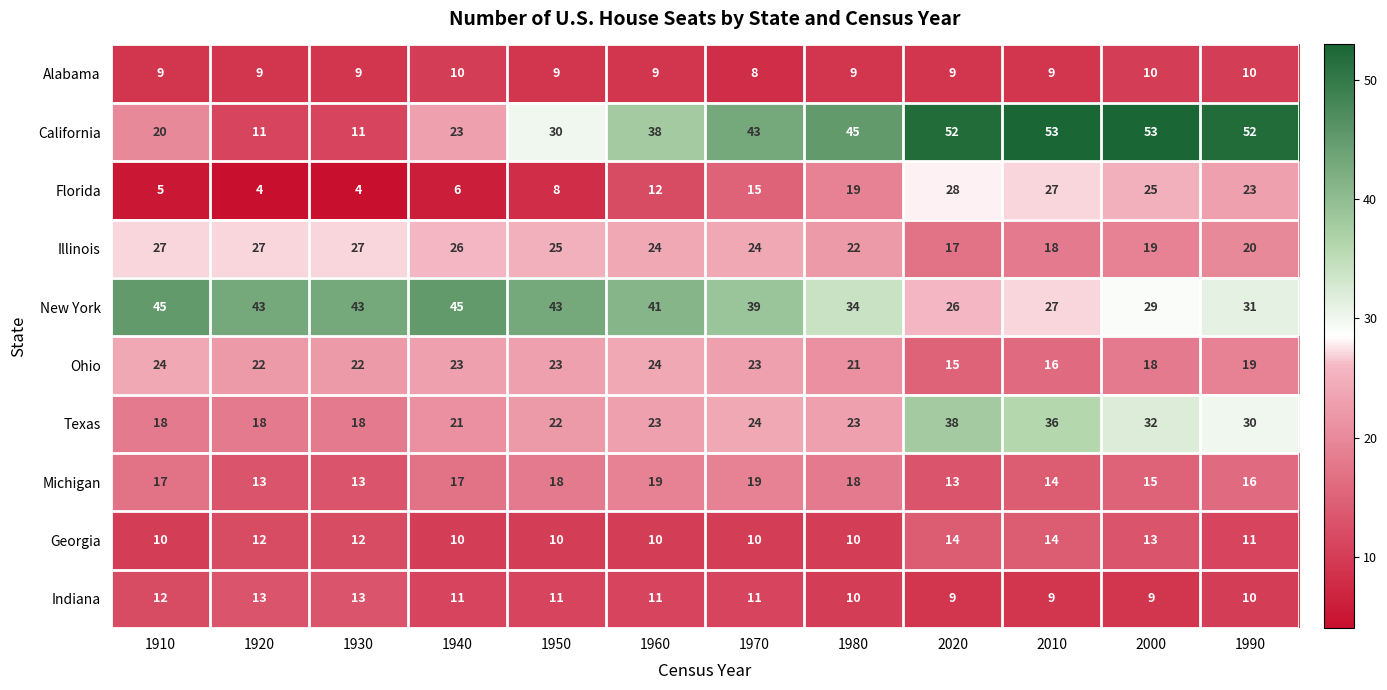

List the series in order of their peak value, lowest first.

Alabama, Indiana, Georgia, Michigan, Ohio, Illinois, Florida, Texas, New York, California